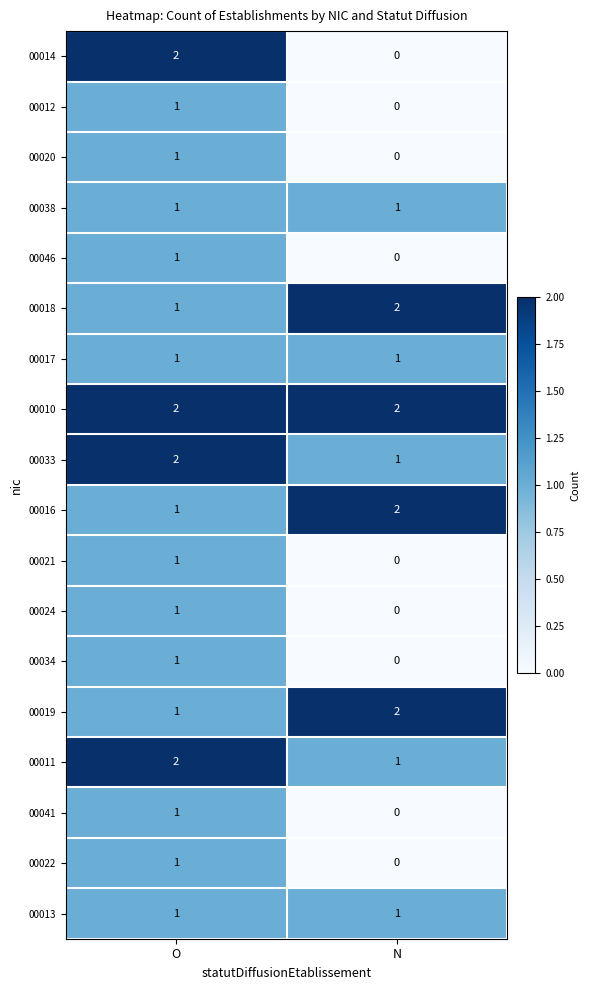

What is the sum of all 00016 values?

3